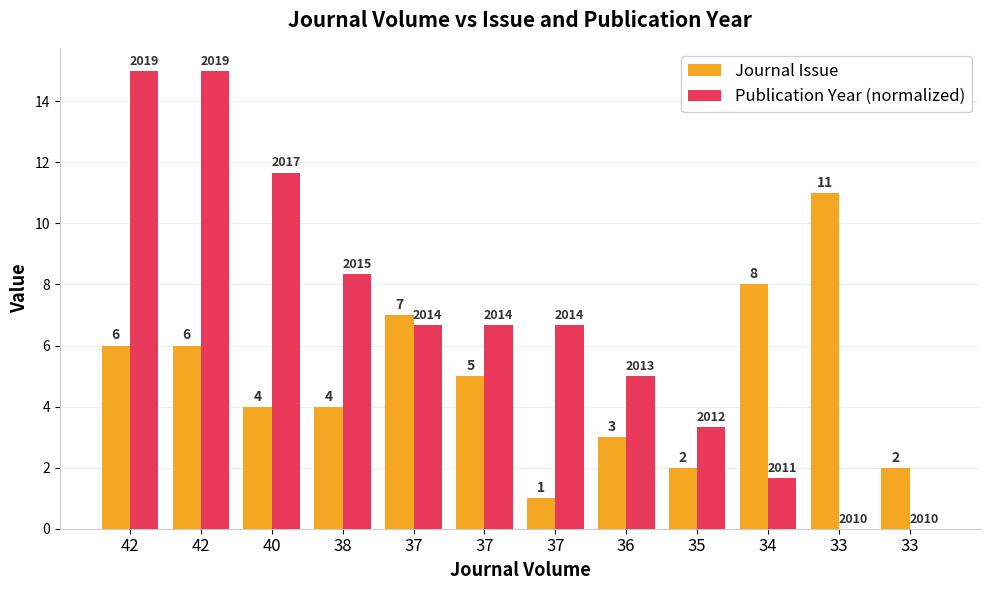

What is the total value across all series at 37?

13.7